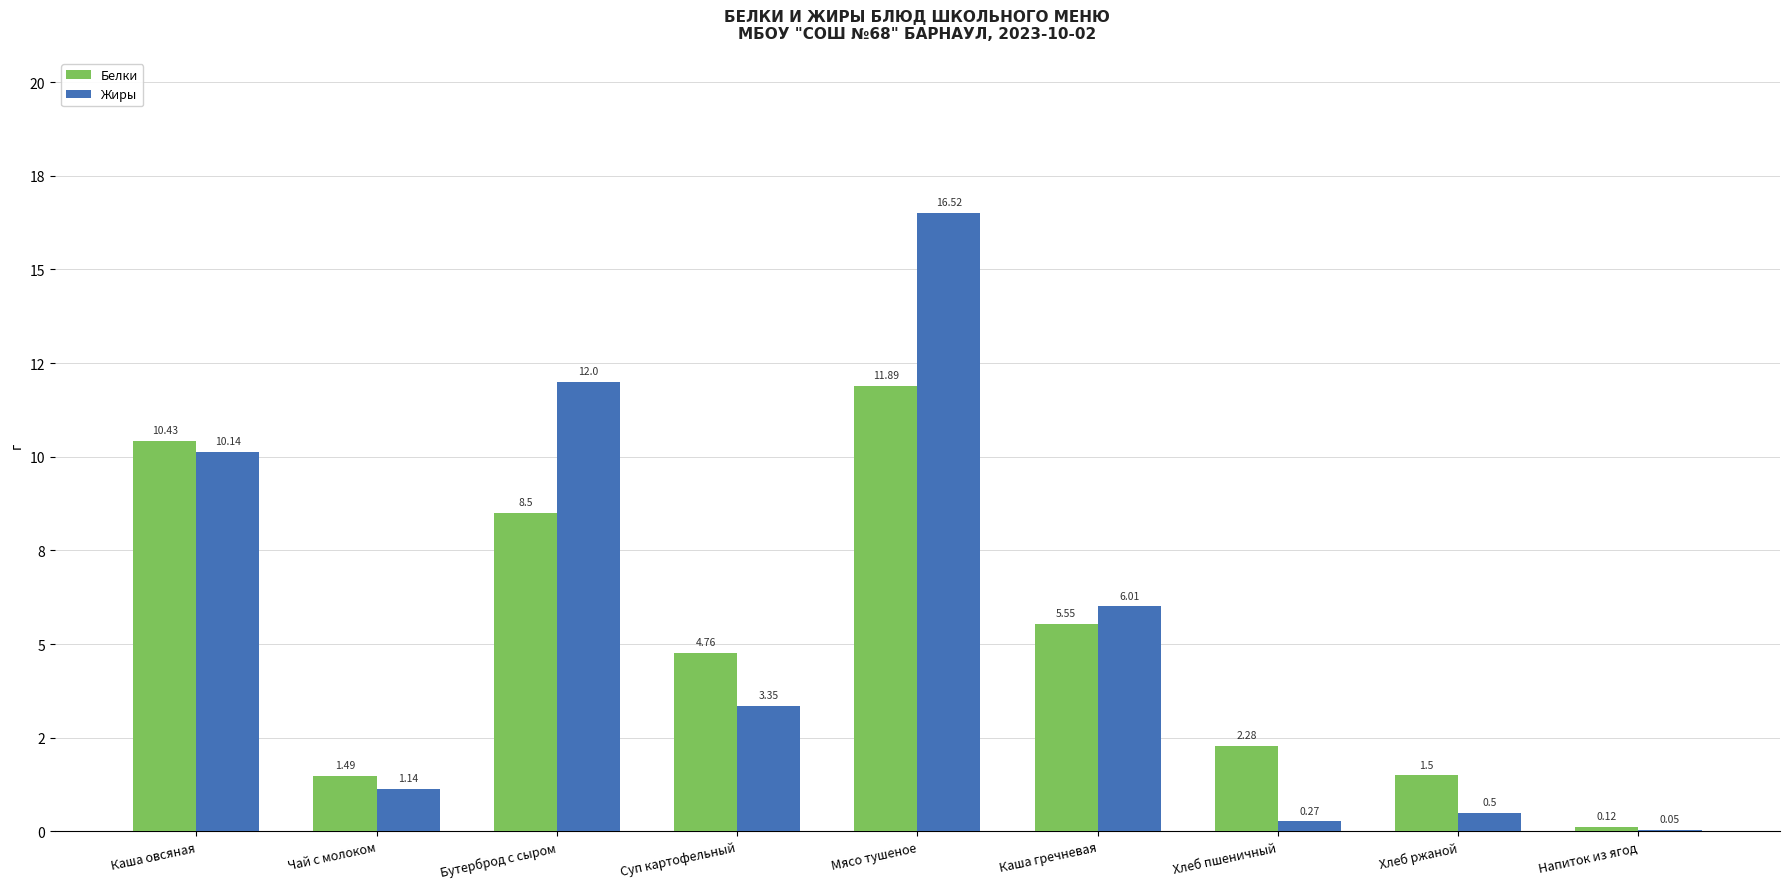

Reading left to right, what are all the values shown in this chart?

Белки: 10.4	1.5	8.5	4.8	11.9	5.5	2.3	1.5	0.1
Жиры: 10.1	1.1	12.0	3.4	16.5	6.0	0.3	0.5	0.1